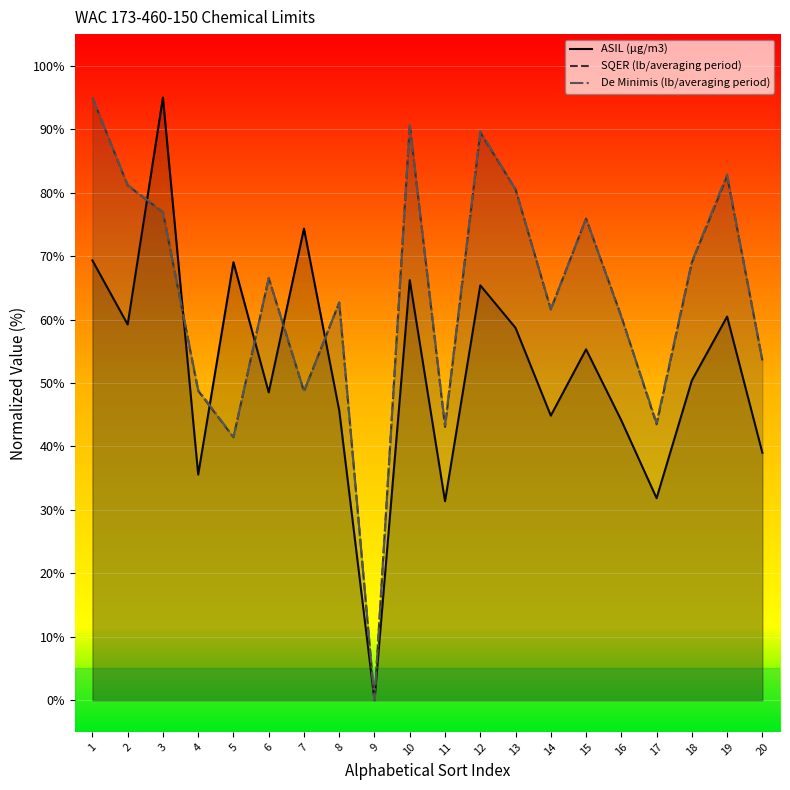

At which category is the sum across all series the highest?

1